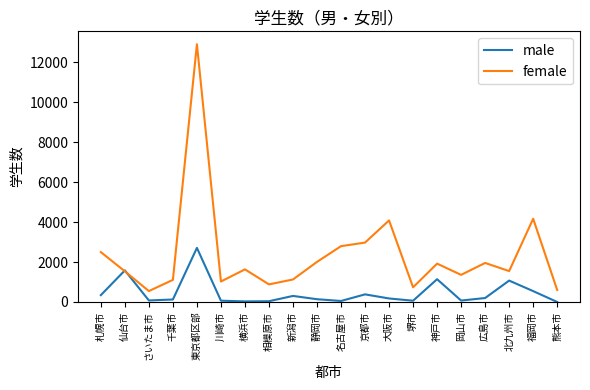

Which series has the largest total across all categories?

female